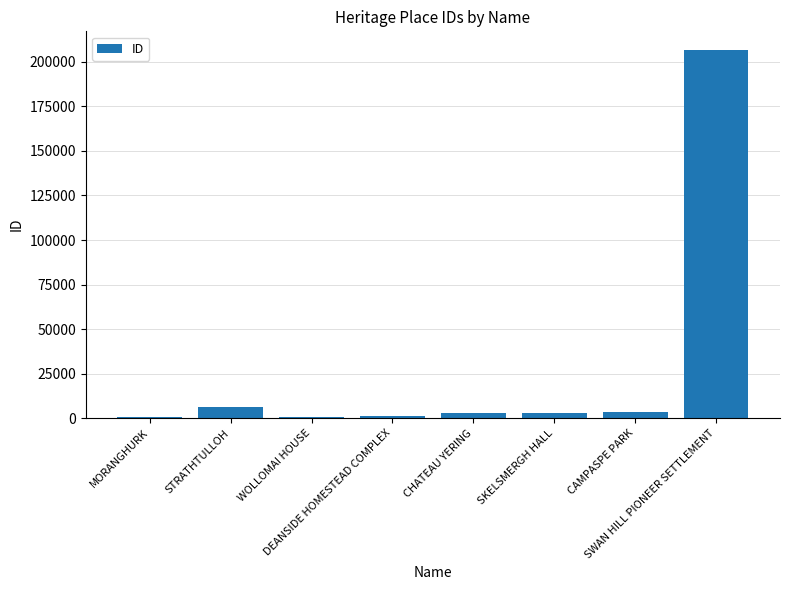

What is the sum of all values?

224642